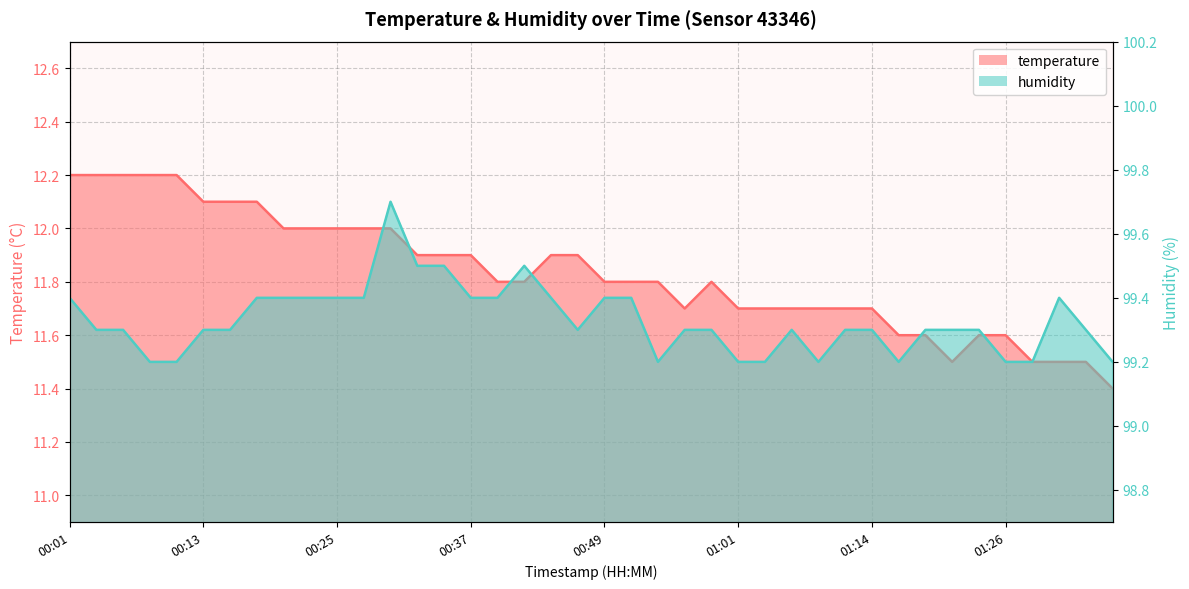

Reading left to right, transcribe all the data shown in this chart.

temperature: 00:01=12.2	00:03=12.2	00:05=12.2	00:08=12.2	00:10=12.2	00:13=12.1	00:15=12.1	00:18=12.1	00:20=12.0	00:22=12.0	00:25=12.0	00:27=12.0	00:30=12.0	00:32=11.9	00:35=11.9	00:37=11.9	00:40=11.8	00:42=11.8	00:44=11.9	00:47=11.9	00:49=11.8	00:52=11.8	00:54=11.8	00:57=11.7	00:59=11.8	01:01=11.7	01:04=11.7	01:06=11.7	01:09=11.7	01:11=11.7	01:14=11.7	01:16=11.6	01:18=11.6	01:21=11.5	01:23=11.6	01:26=11.6	01:28=11.5	01:31=11.5	01:33=11.5	01:36=11.4
humidity: 00:01=99.4	00:03=99.3	00:05=99.3	00:08=99.2	00:10=99.2	00:13=99.3	00:15=99.3	00:18=99.4	00:20=99.4	00:22=99.4	00:25=99.4	00:27=99.4	00:30=99.7	00:32=99.5	00:35=99.5	00:37=99.4	00:40=99.4	00:42=99.5	00:44=99.4	00:47=99.3	00:49=99.4	00:52=99.4	00:54=99.2	00:57=99.3	00:59=99.3	01:01=99.2	01:04=99.2	01:06=99.3	01:09=99.2	01:11=99.3	01:14=99.3	01:16=99.2	01:18=99.3	01:21=99.3	01:23=99.3	01:26=99.2	01:28=99.2	01:31=99.4	01:33=99.3	01:36=99.2